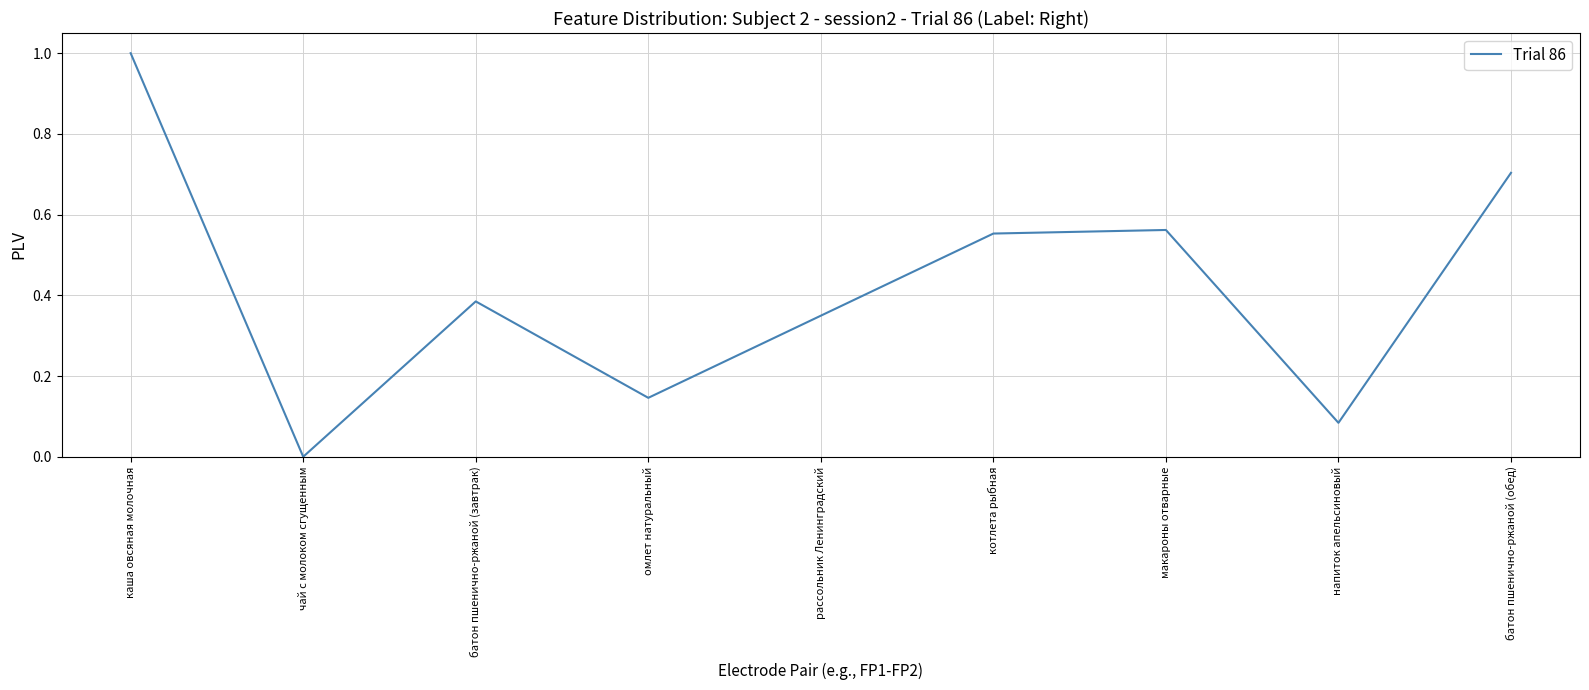

True or false: the data shows 1.0 at макароны отварные.

False